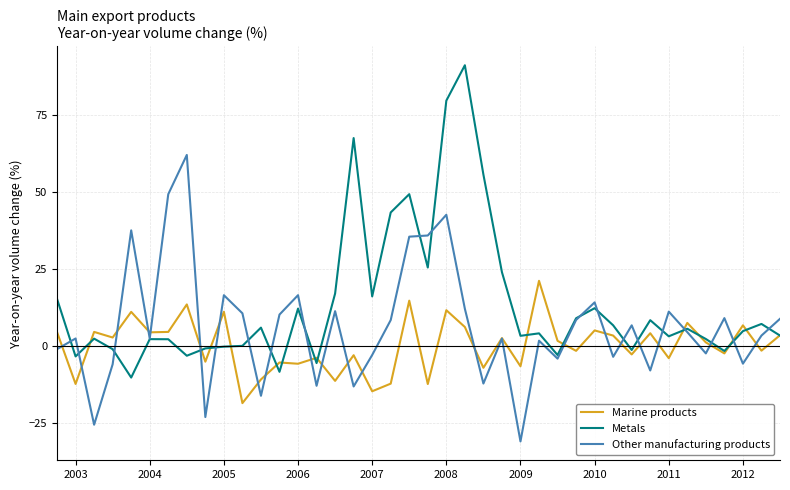

Which series has the largest total across all categories?

Metals